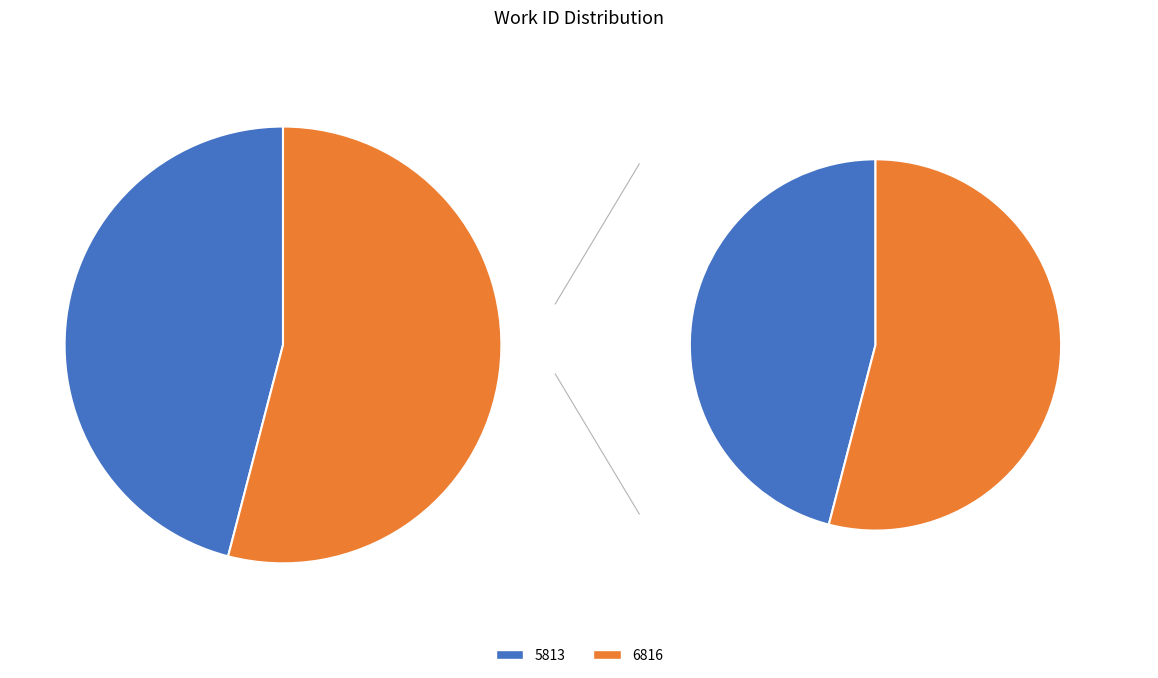

Is it true that 6816 is 54% of the pie?

True